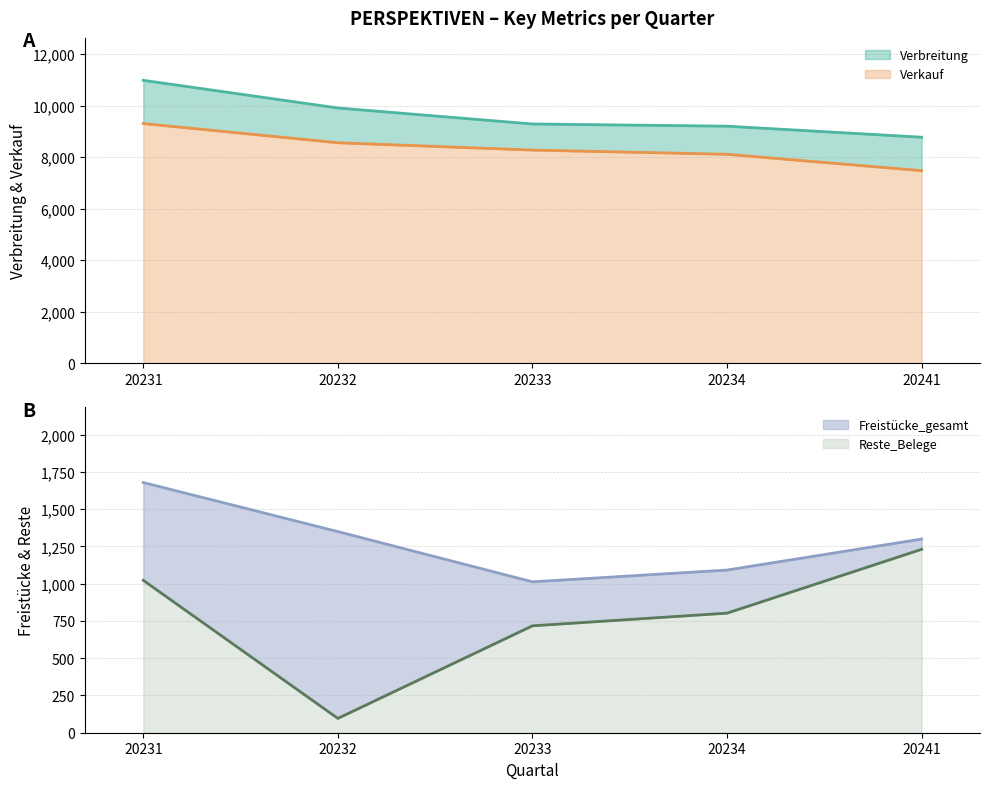

True or false: Reste_Belege and Verkauf cross at least once.

False